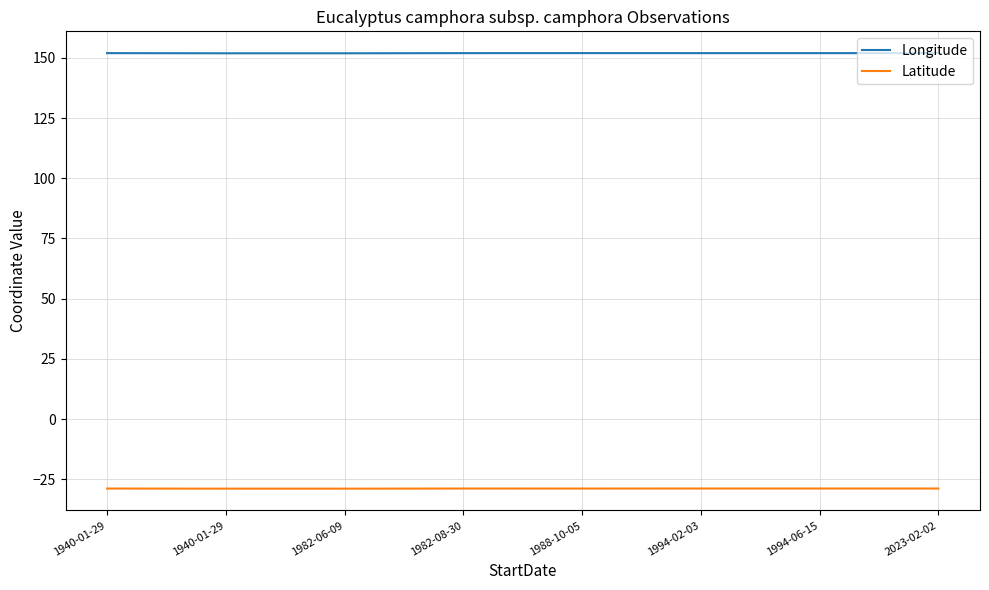

What is the value of the Longitude point at the 6th from the left?

152.0